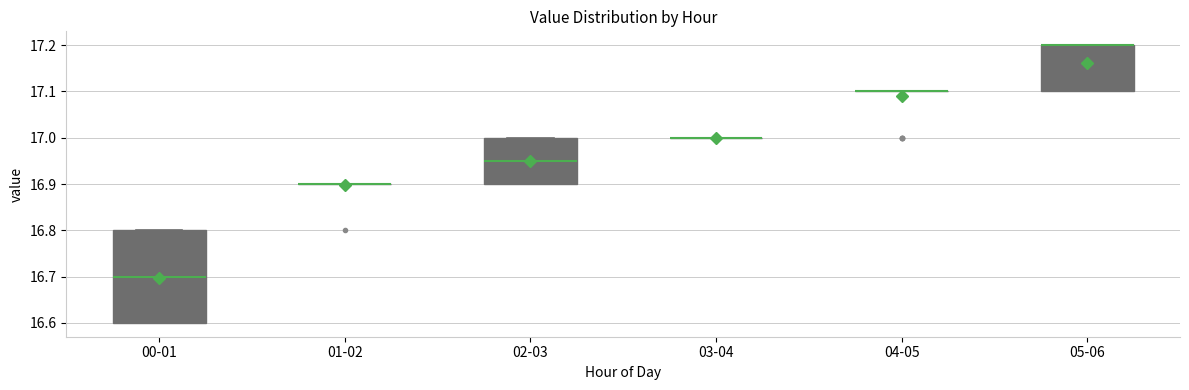

Comparing the boxes themselves (not the whiskers), which one is the tallest?

00-01